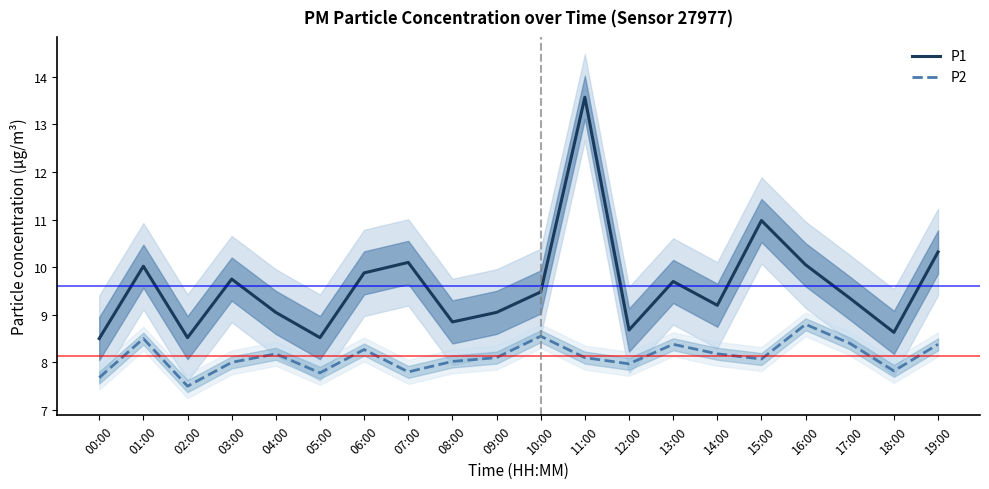

Reading left to right, extract all data points from this chart.

P1: 00:00=8.5	01:00=10.0	02:00=8.5	03:00=9.8	04:00=9.1	05:00=8.5	06:00=9.9	07:00=10.1	08:00=8.8	09:00=9.1	10:00=9.5	11:00=13.6	12:00=8.7	13:00=9.7	14:00=9.2	15:00=11.0	16:00=10.1	17:00=9.3	18:00=8.6	19:00=10.3
P2: 00:00=7.7	01:00=8.5	02:00=7.5	03:00=8.0	04:00=8.2	05:00=7.8	06:00=8.3	07:00=7.8	08:00=8.0	09:00=8.1	10:00=8.6	11:00=8.1	12:00=8.0	13:00=8.4	14:00=8.2	15:00=8.1	16:00=8.8	17:00=8.4	18:00=7.8	19:00=8.4